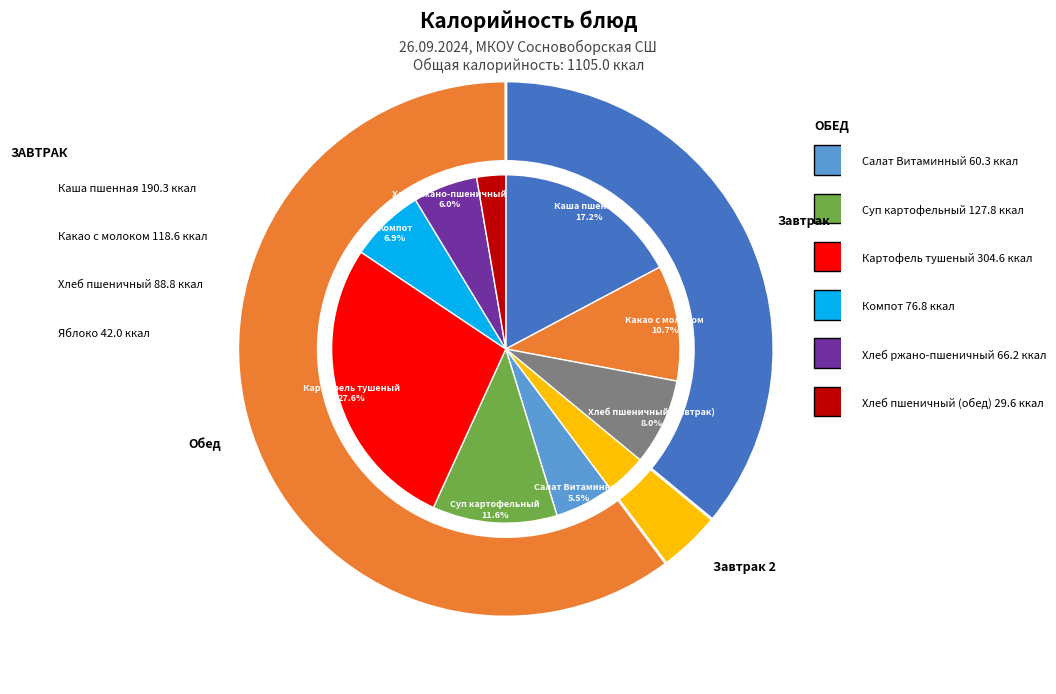

To the nearest percent, what portion does Яблоко represent?

4%